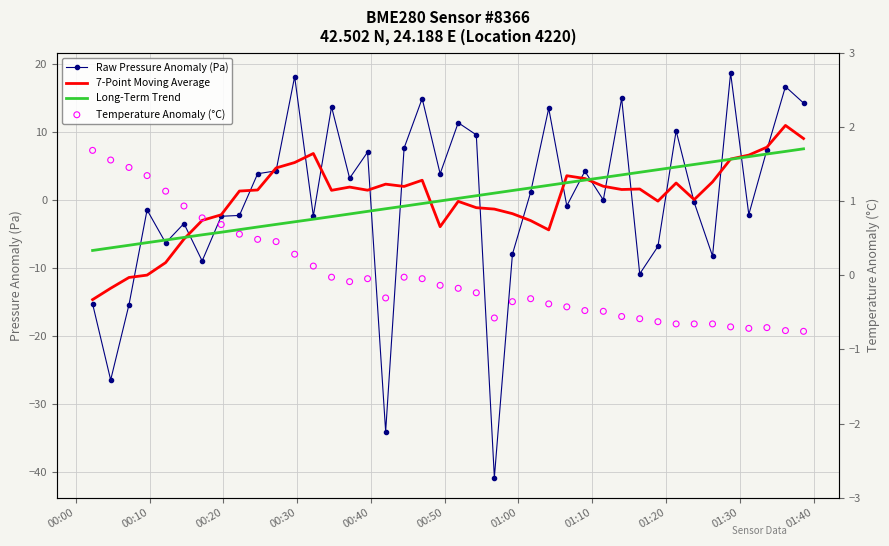

Which series has the largest total across all categories?

7-Point Moving Average